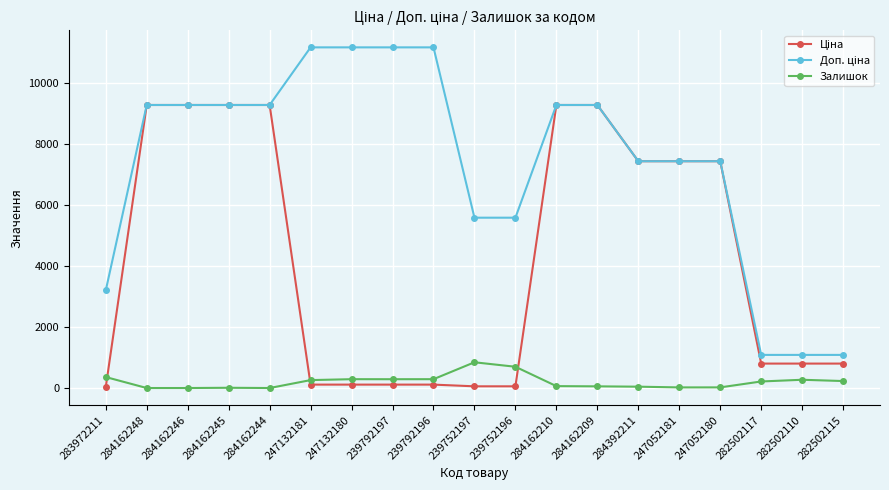

What is the approximate value of Залишок at 239752197?

845.0